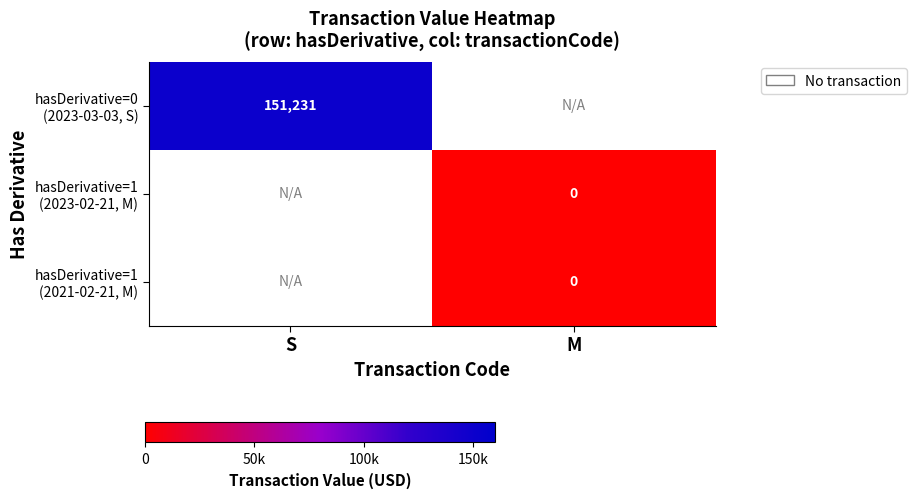

The value of hasDerivative=1 (2023-02-21, M) at S is 1.5. True or false?

False